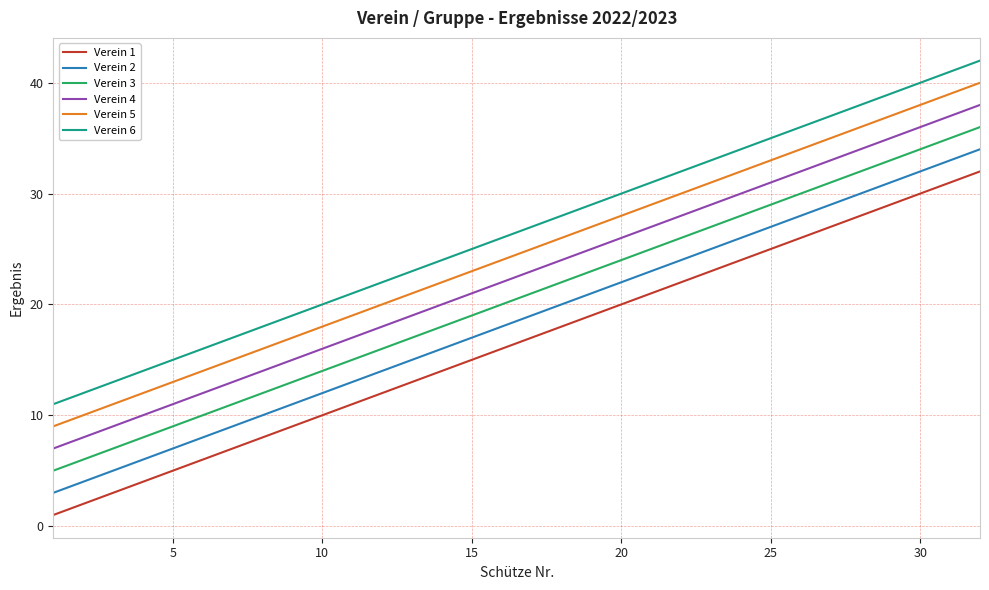

List the series in order of their overall mean, highest first.

Verein 6, Verein 5, Verein 4, Verein 3, Verein 2, Verein 1